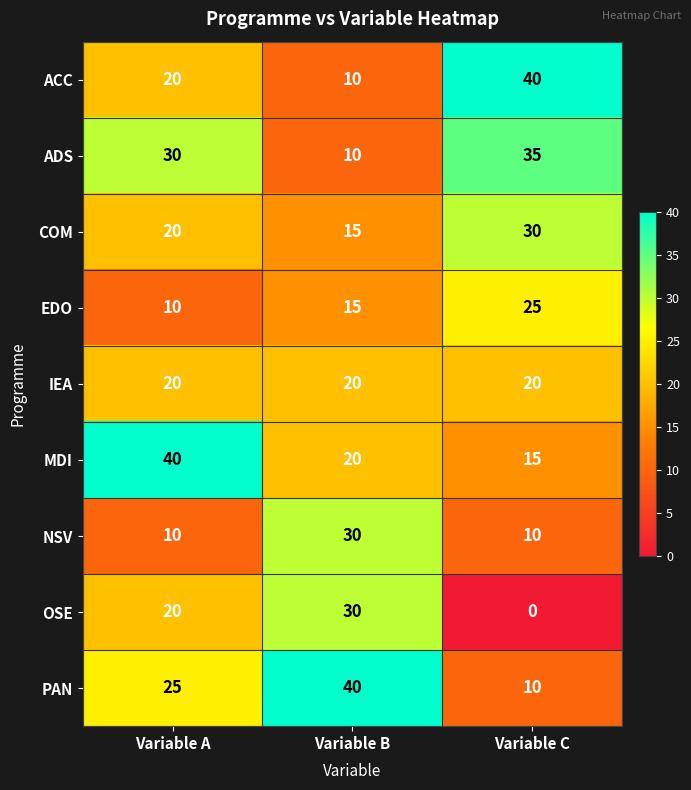

What is the spread (max minus min) of values at Variable A?

30